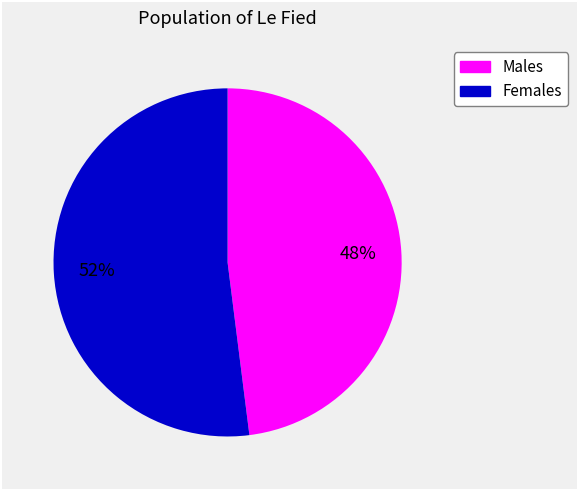

What percentage is the Females slice, to the nearest percent?

52%